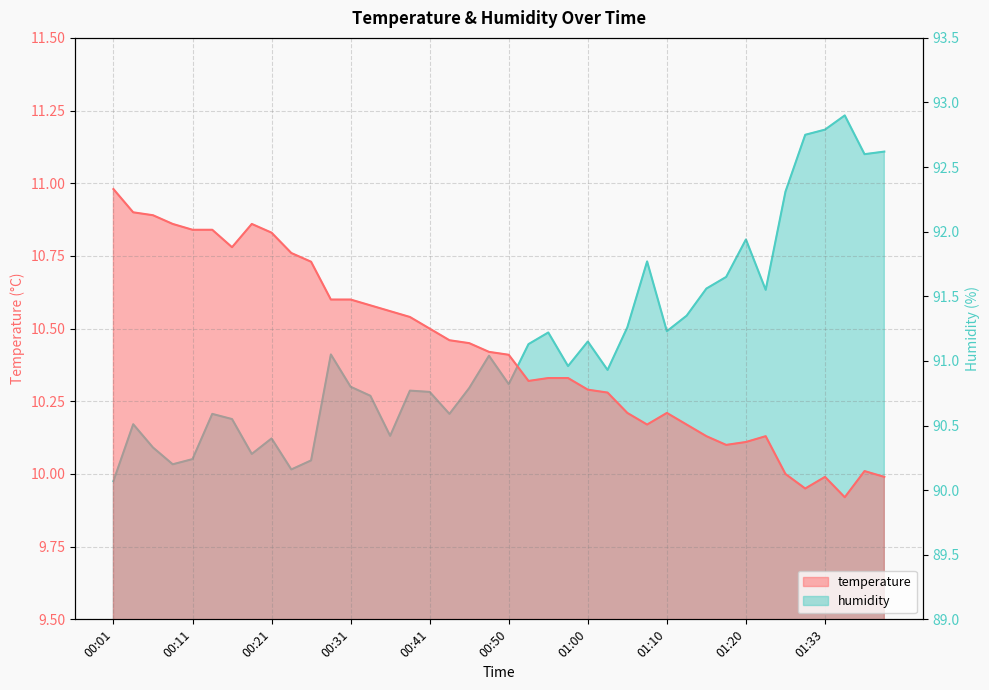

Which series has the largest range (max minus min)?

humidity